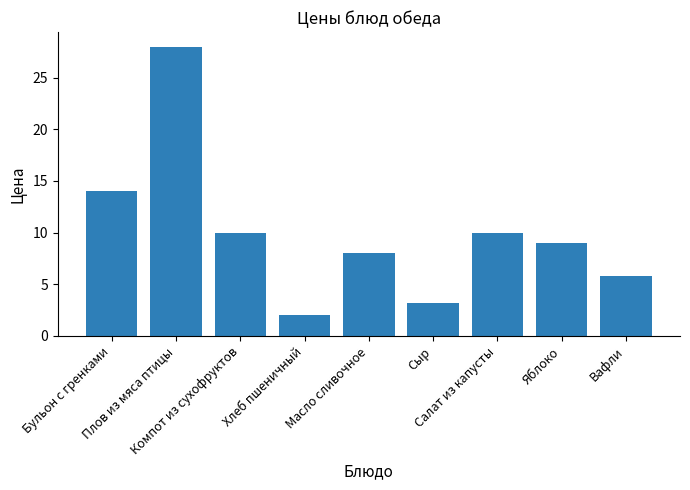

What is the difference between the maximum and minimum values?

26.0